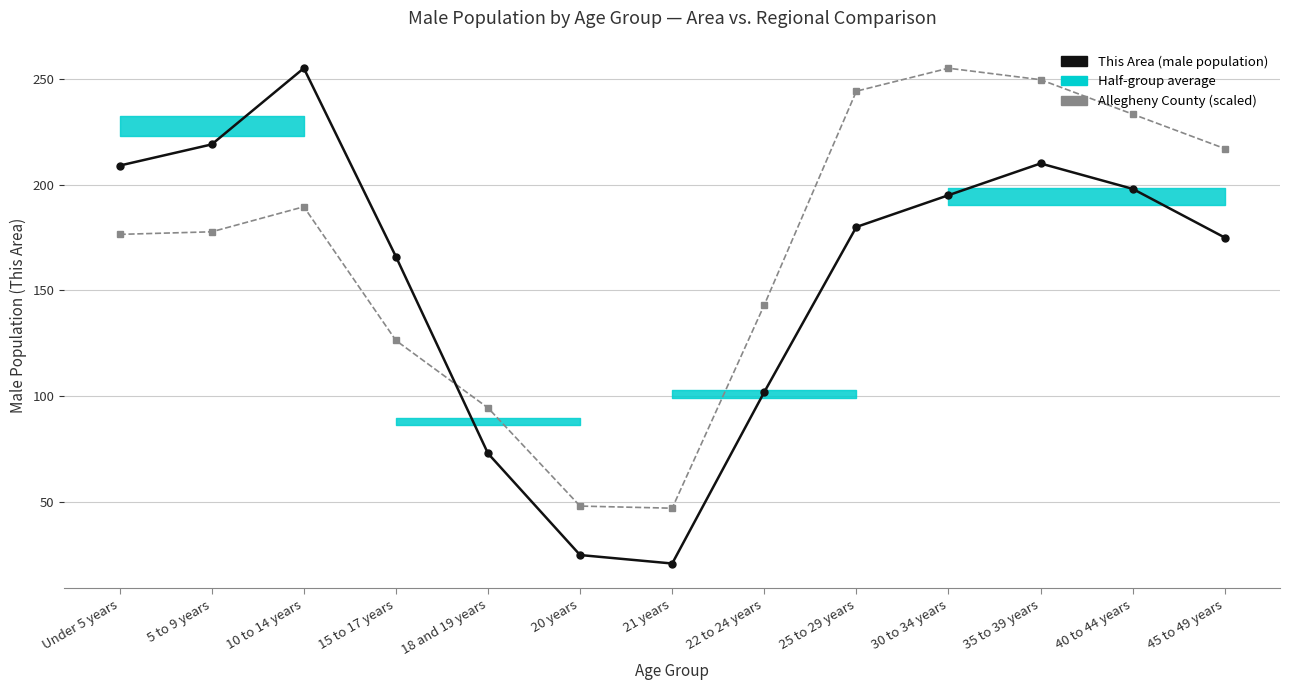

Is it true that This Area (male population) equals 210.0 at 35 to 39 years?

True